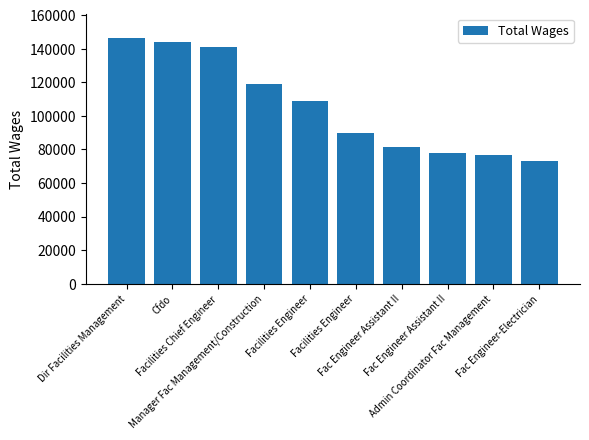

Reading left to right, extract all data points from this chart.

146221	143987	140964	119020	108999	89977	81230	78047	76942	72944